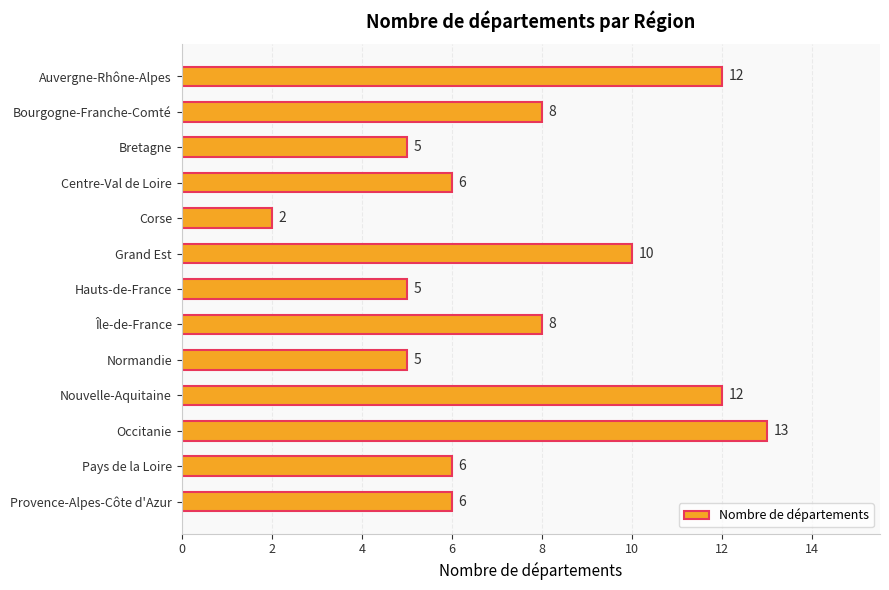

What is the label of the 12th bar from the bottom?

Bourgogne-Franche-Comté